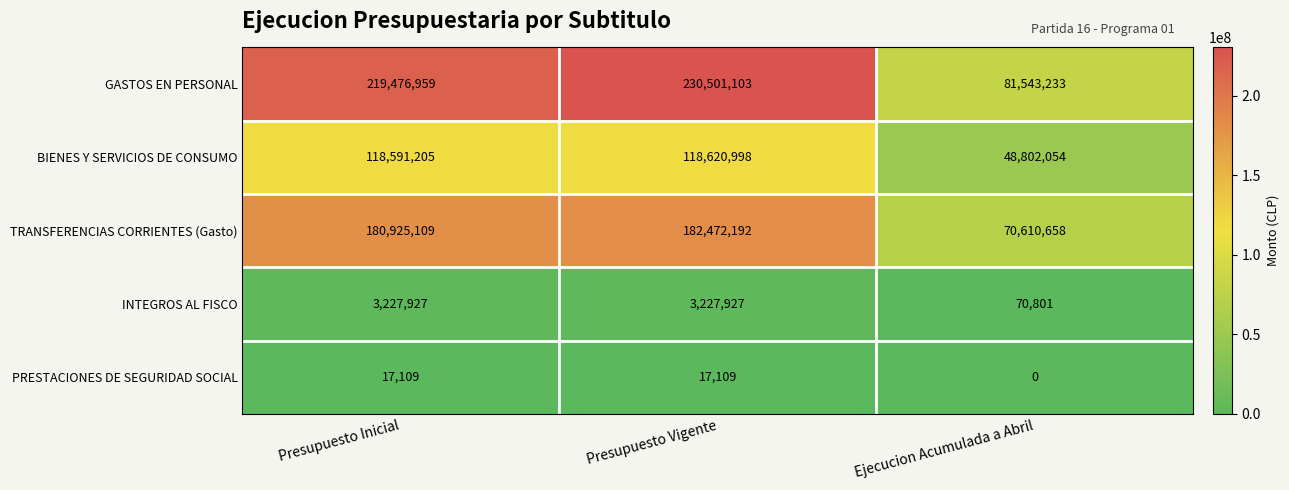

Count the number of data series in this chart.

5